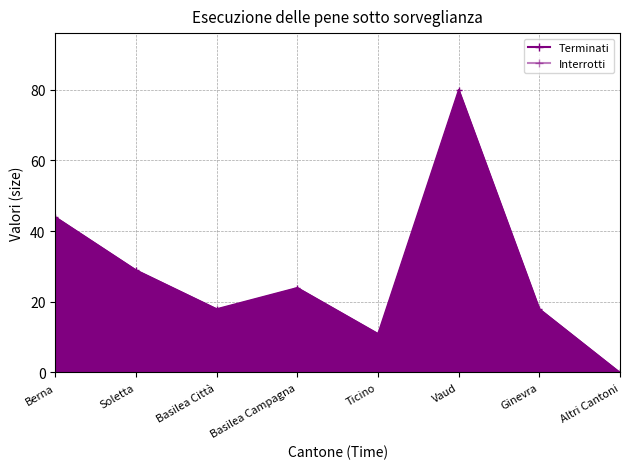

Is the value of Interrotti at Soletta greater than the value of Terminati at Vaud?

No